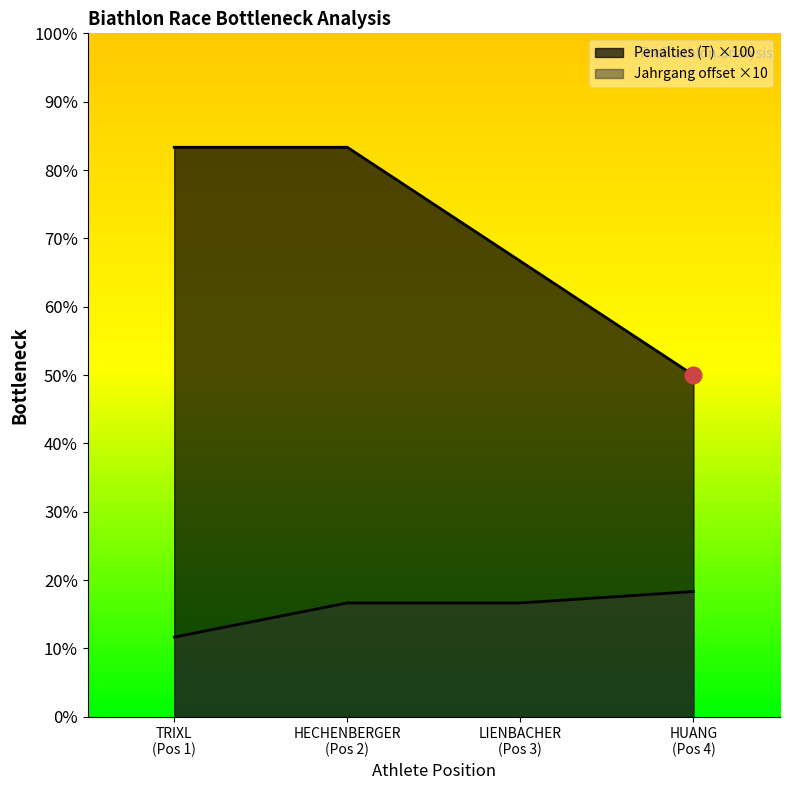

How many distinct data groups are displayed?

2